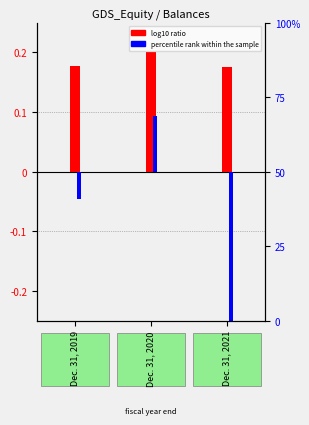

Between Dec. 31, 2019 and Dec. 31, 2021, which series saw the biggest shift?

percentile rank (Net Income)